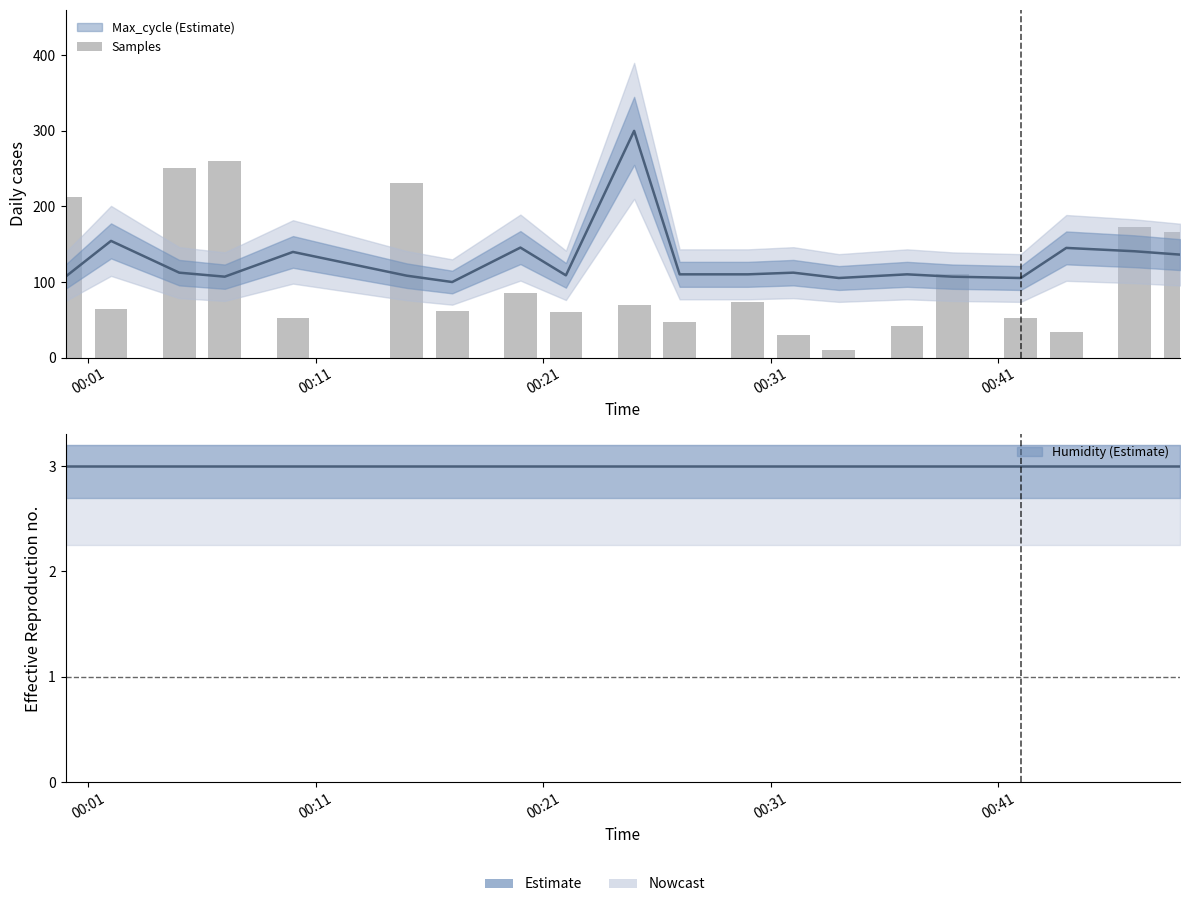

Is it true that the value at 00:01 is 87.4?

False